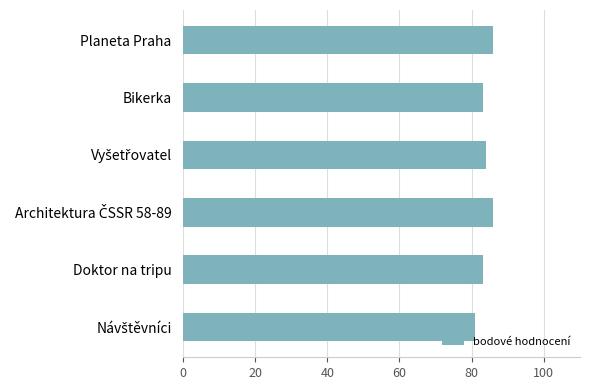

True or false: the data shows 83 at Doktor na tripu.

True